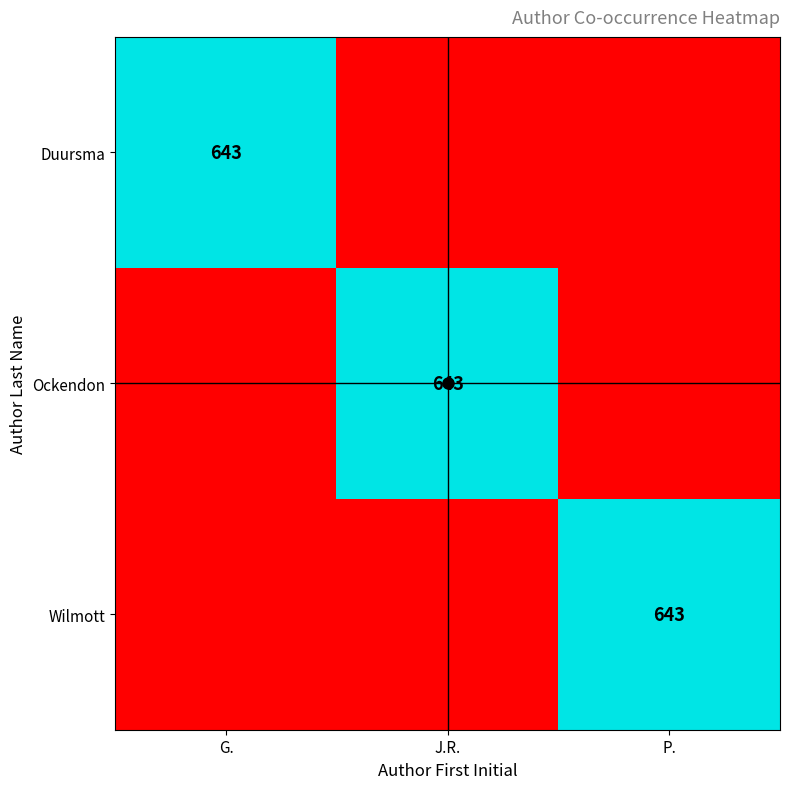

What is the difference between the maximum and second lowest values in the Wilmott series?

643